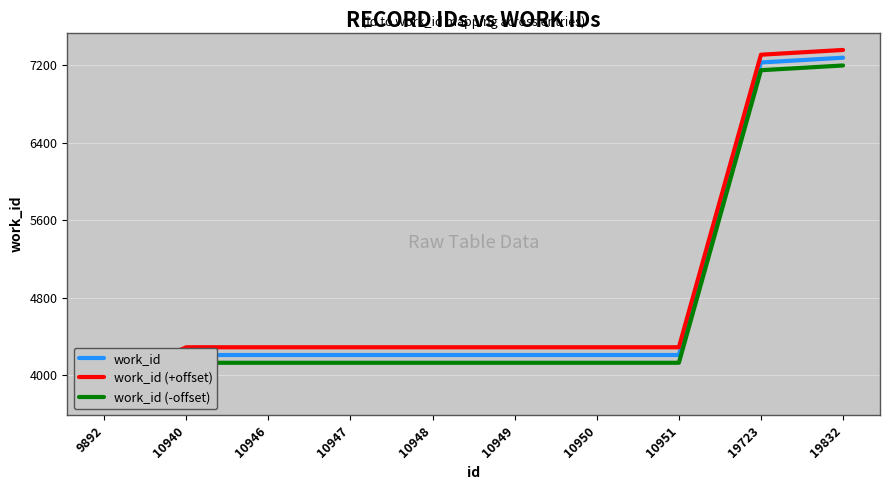

Which series has the largest total across all categories?

work_id (+offset)